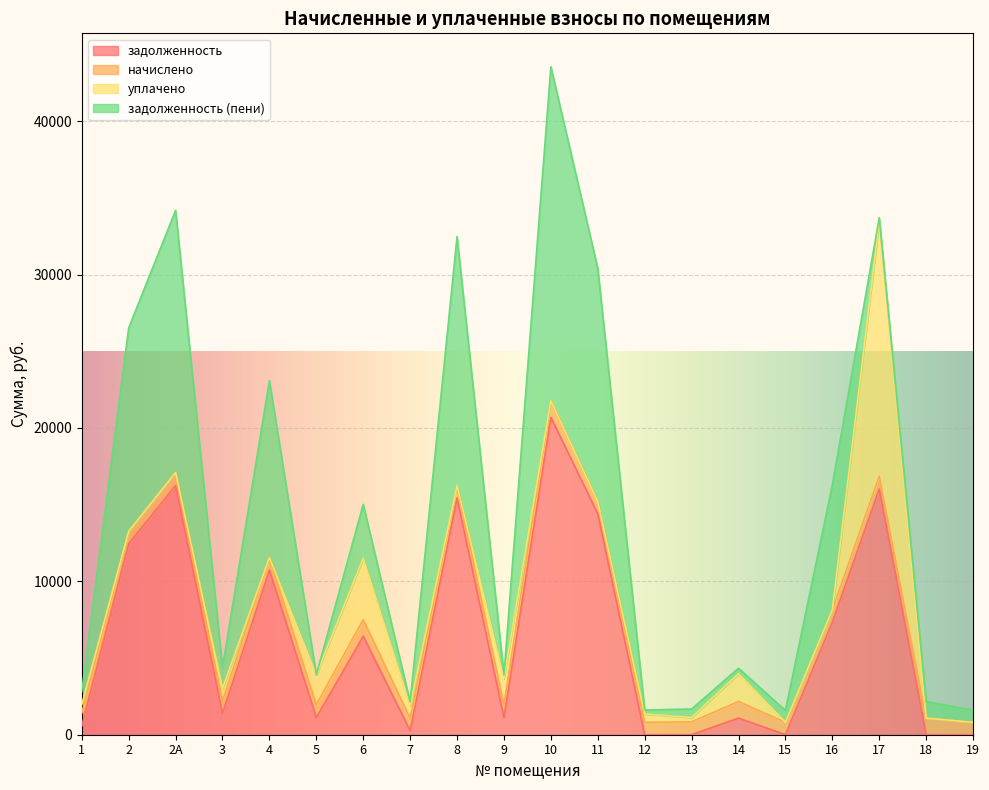

What is the average value of the задолженность (пени) series?

5681.0